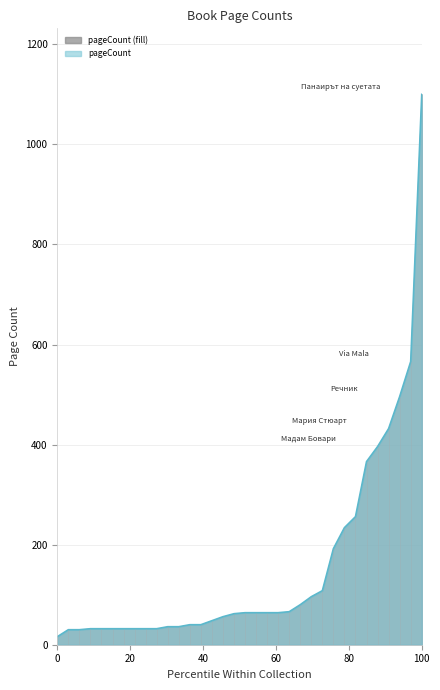

What is the maximum value shown in the chart?

1100